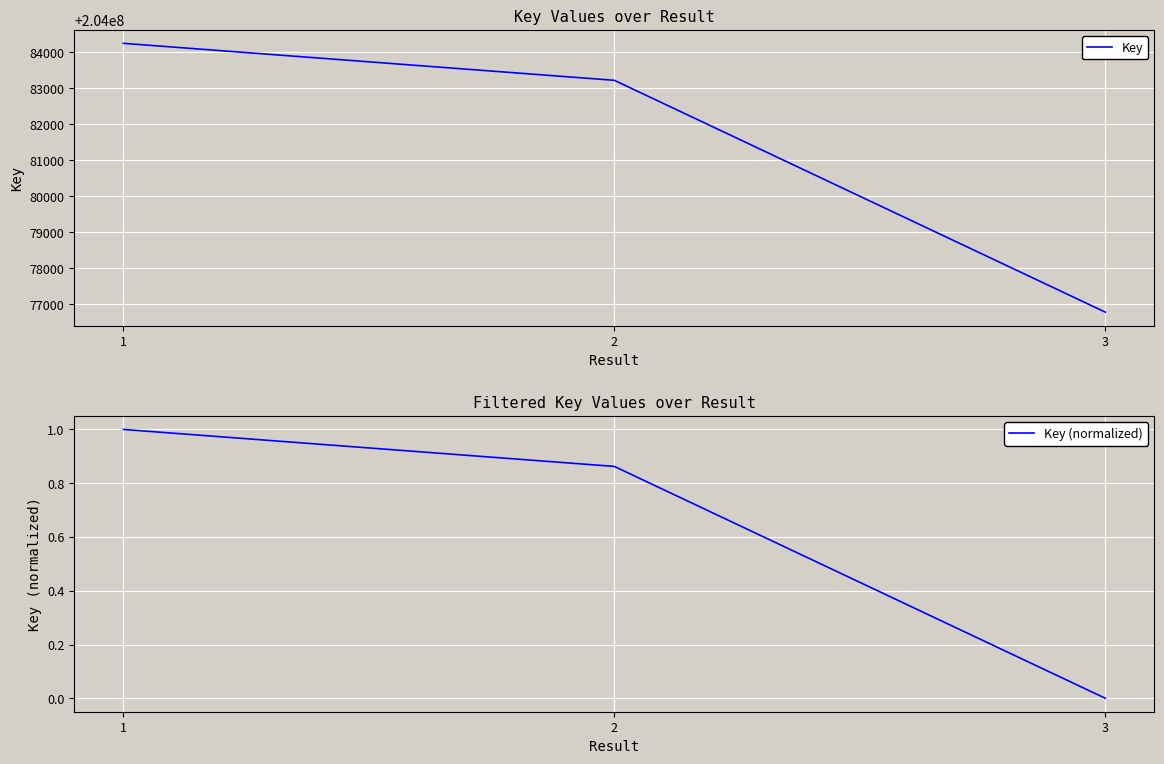

What are all the series names shown in the legend?

Key, Key (normalized)